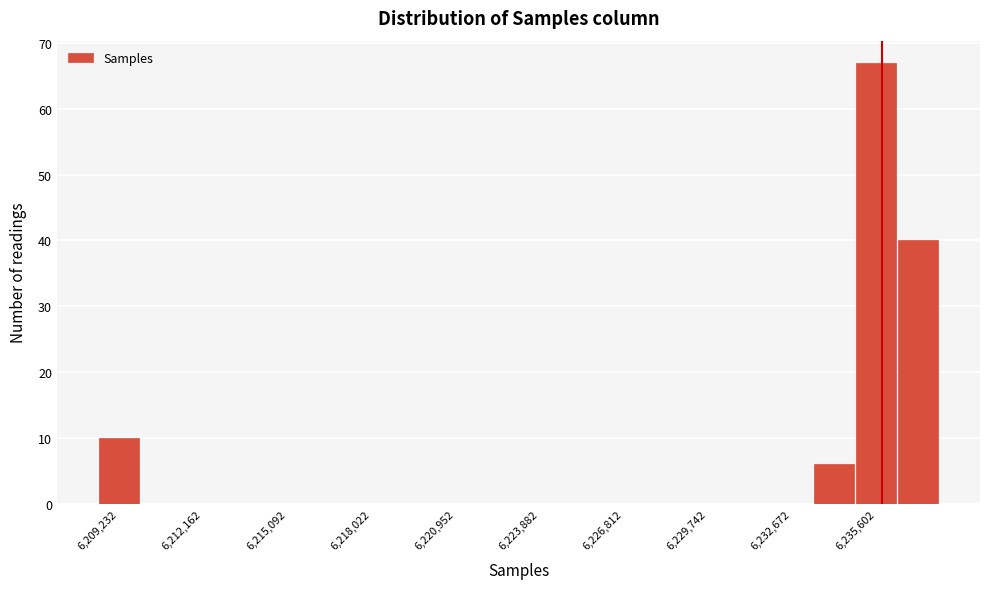

Read against the x-axis, roughly where is the centre of the tallest bar?

6235500